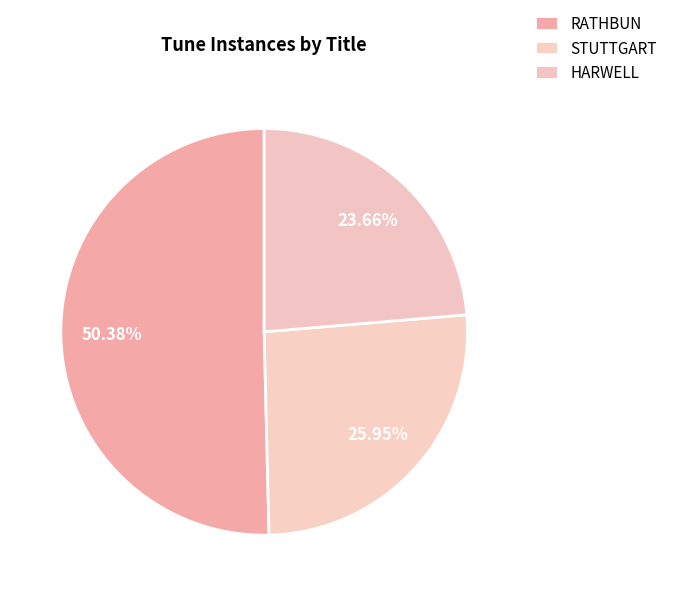

Is it true that STUTTGART is 31% of the pie?

False